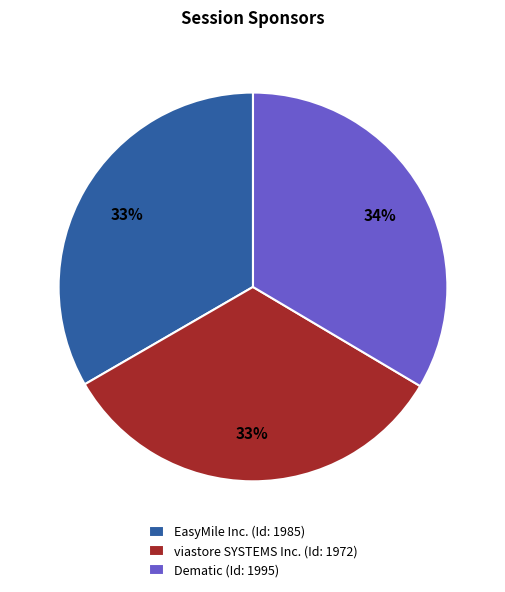

What percentage is the viastore SYSTEMS Inc. (Id: 1972) slice, to the nearest percent?

33%